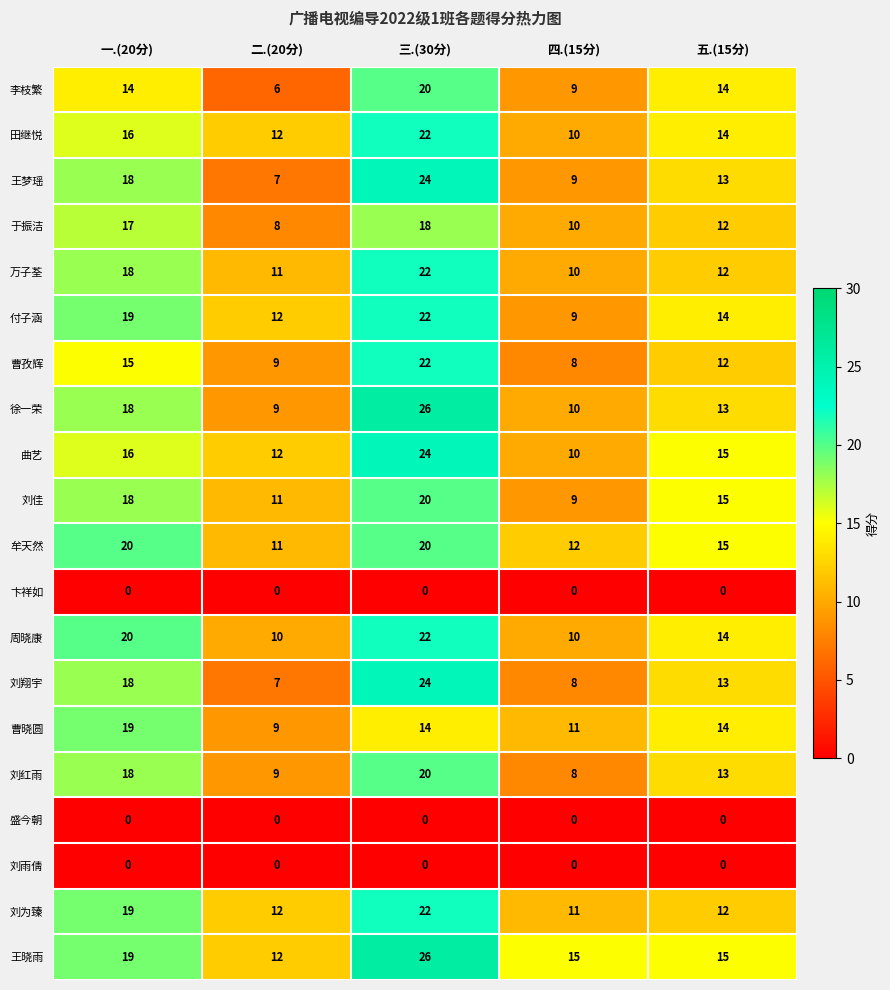

How many categories are shown in the chart?

5